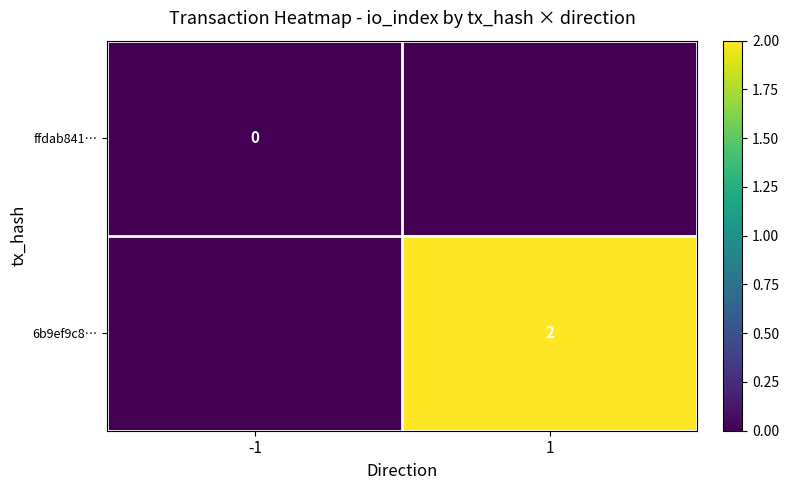

The 6b9ef9c8… series shows 0 at 1. True or false?

False